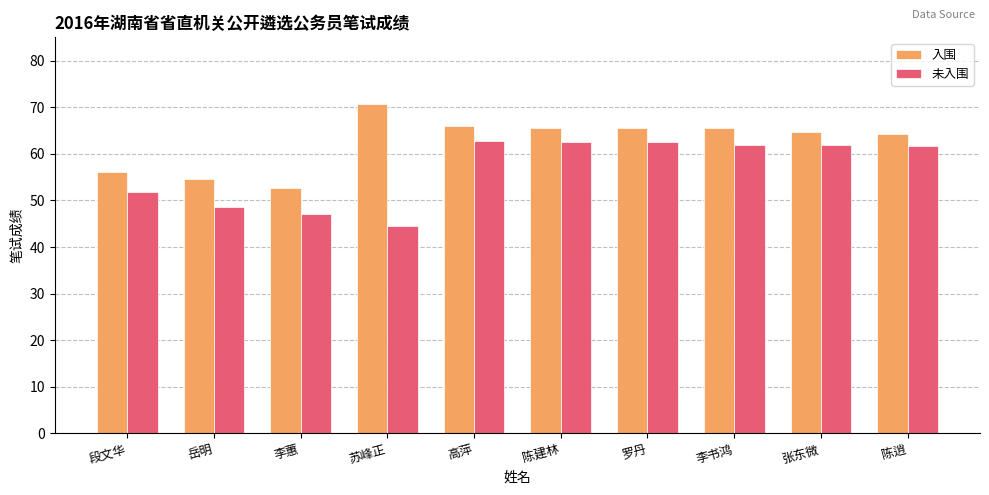

Is the value of 未入围 at 陈逍 greater than the value of 入围 at 苏峰正?

No